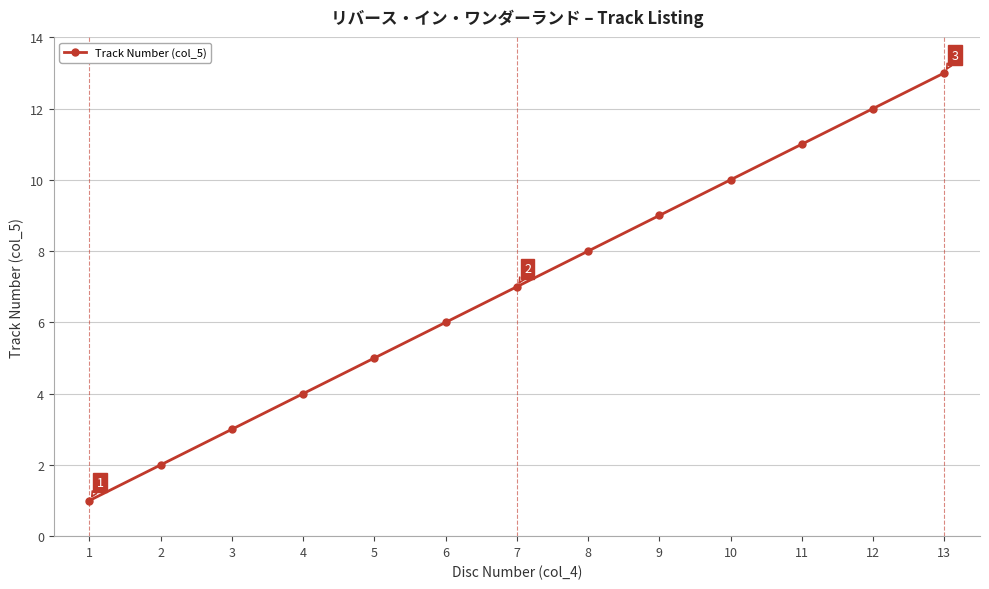

Is it true that the value at 13 is 13?

True